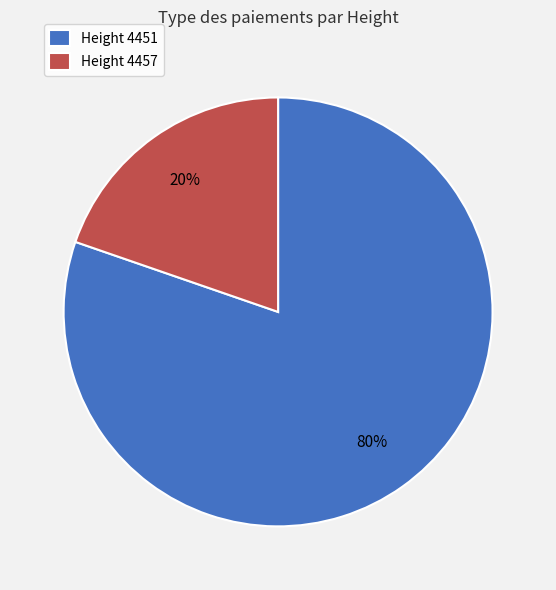

The Height 4451 slice represents 88% of the pie. True or false?

False